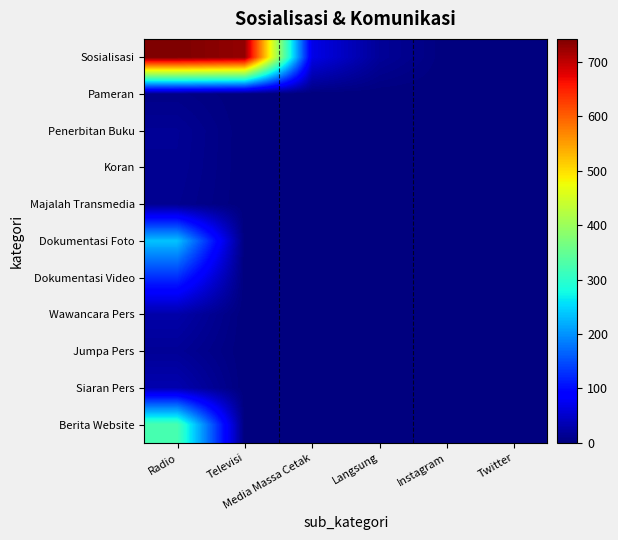

What is the total value across all series at Media Massa Cetak?

68